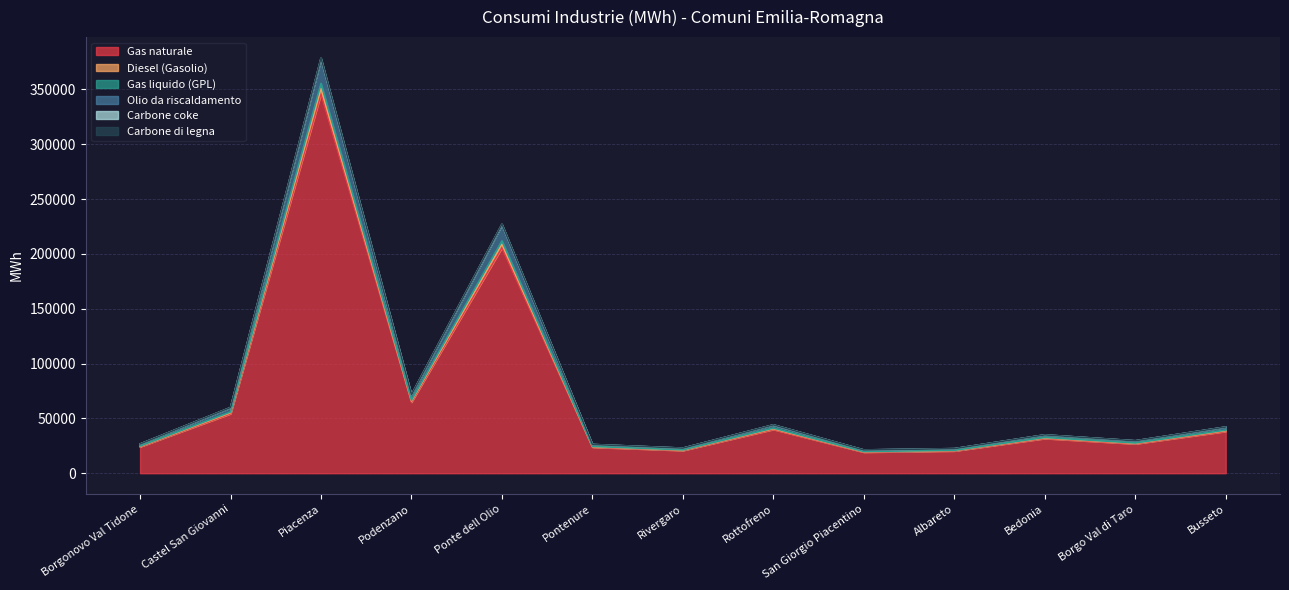

At which category is the sum across all series the highest?

Piacenza